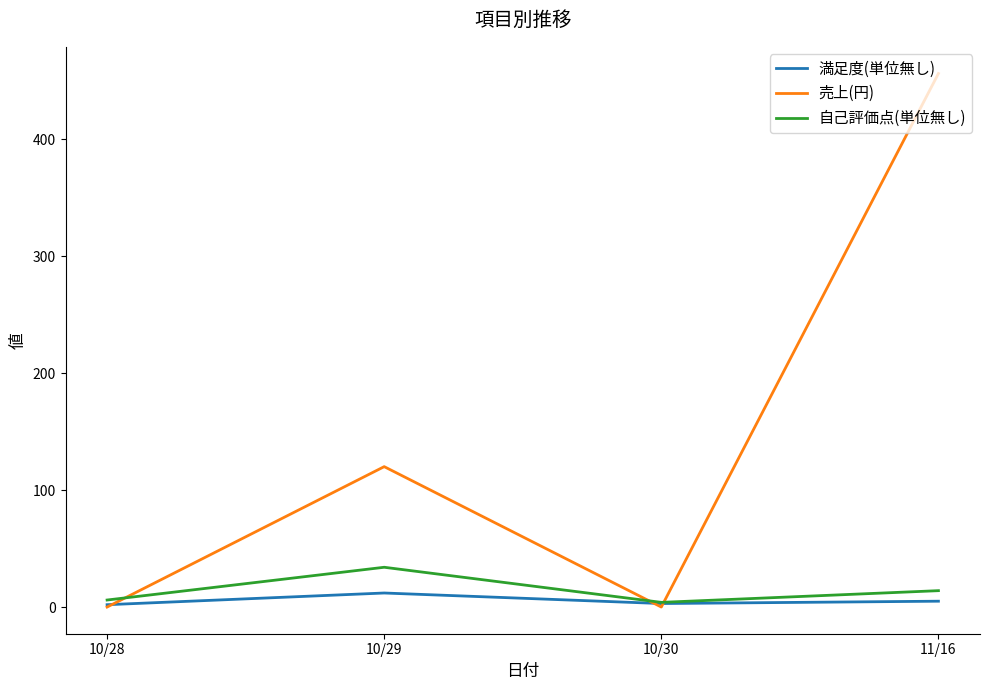

How many 満足度(単位無し) values are between 3 and 12?

3